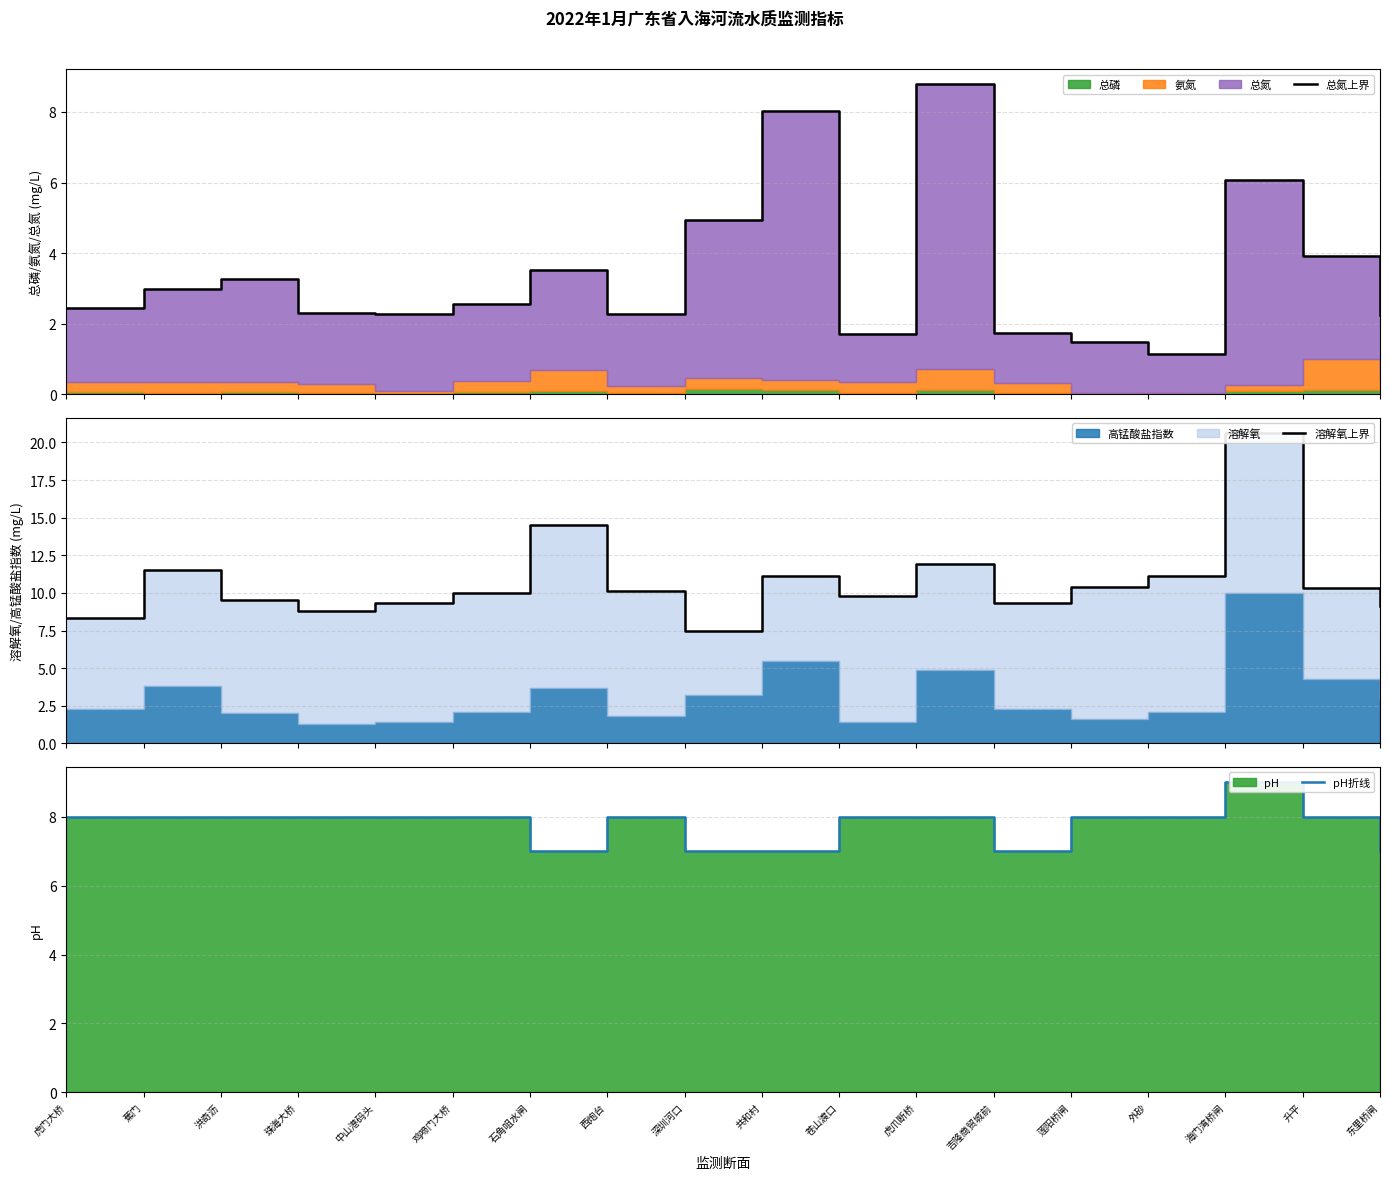

Which series has the largest range (max minus min)?

溶解氧上界